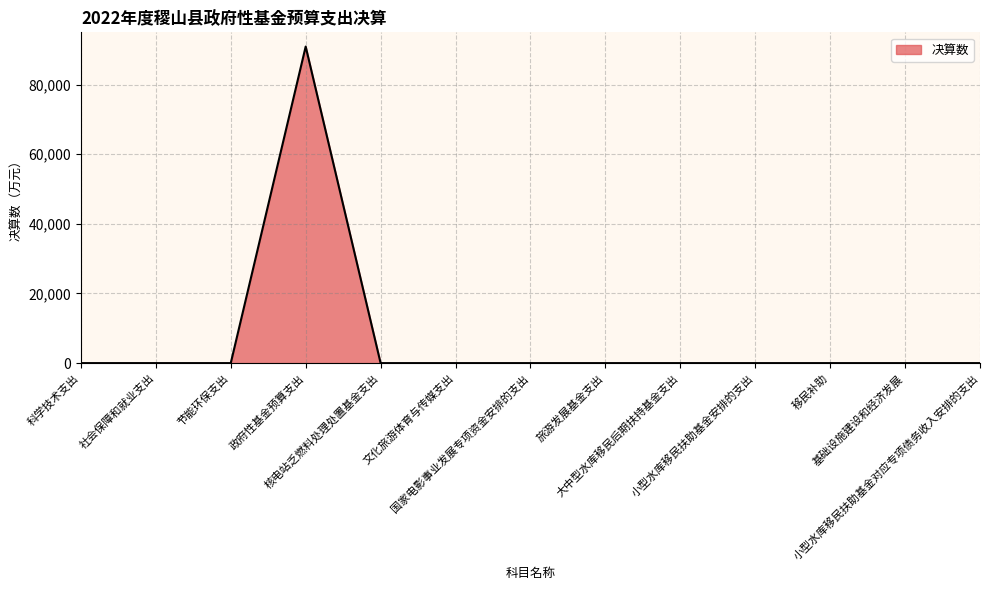

How many lines are shown in the chart?

1